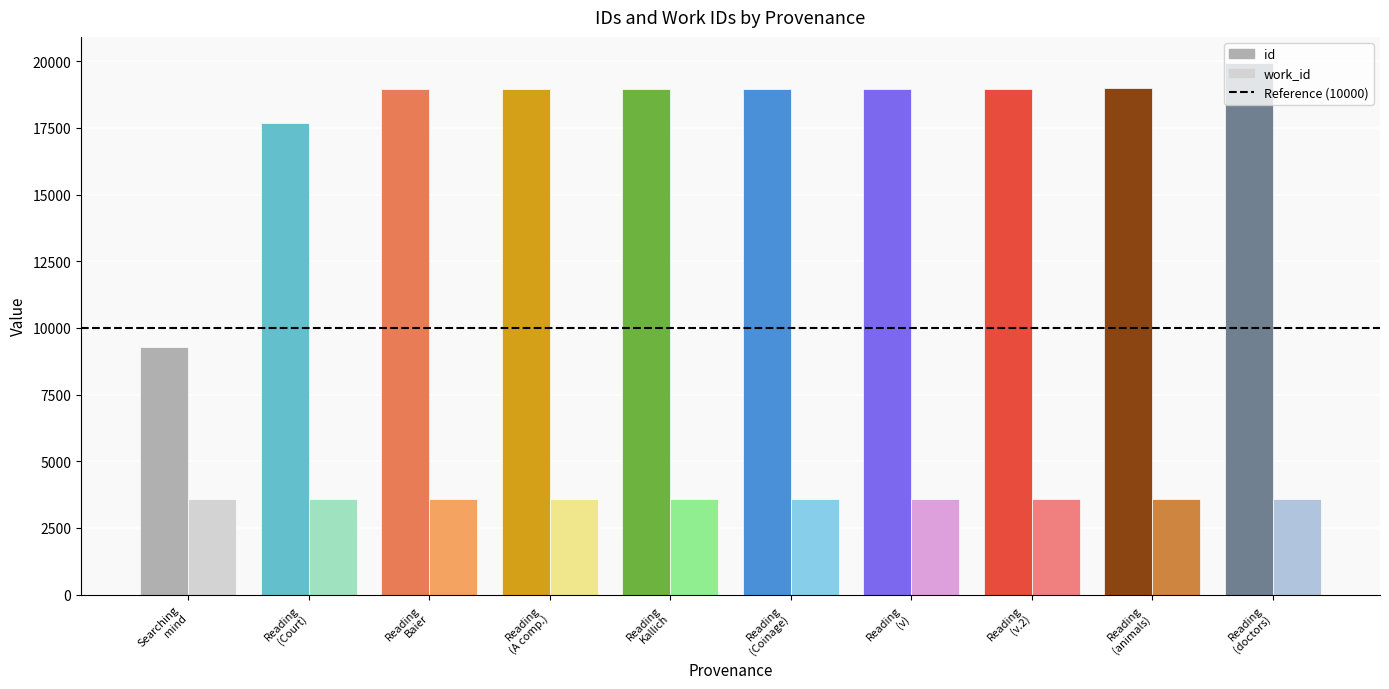

Where is id nearest to the value 14601?

Reading